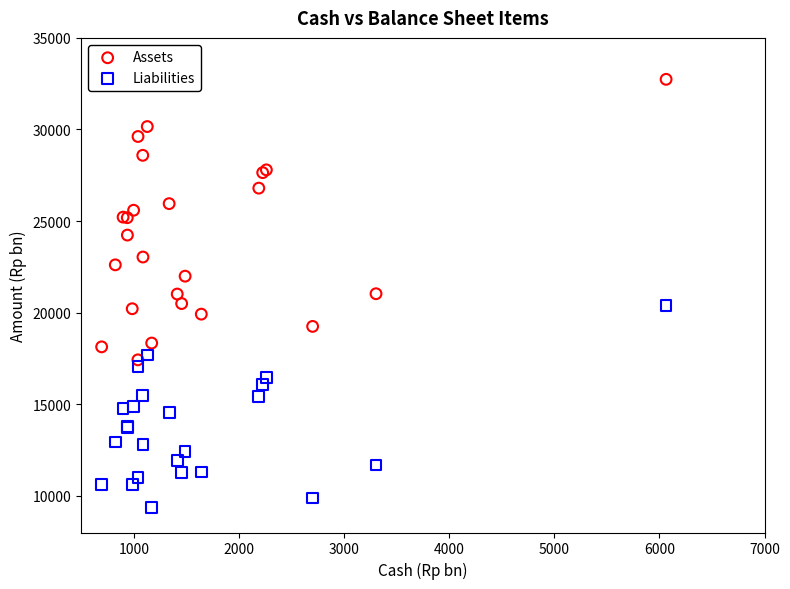

Which series has the largest Y range (max minus min)?

Assets